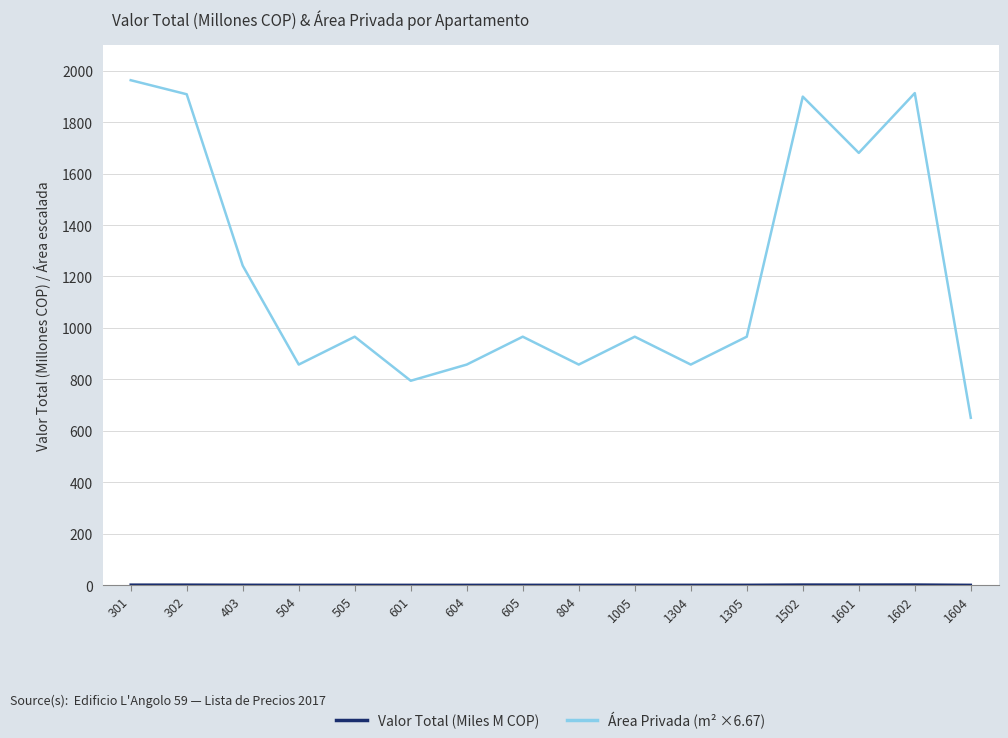

At which category is the sum across all series the highest?

301